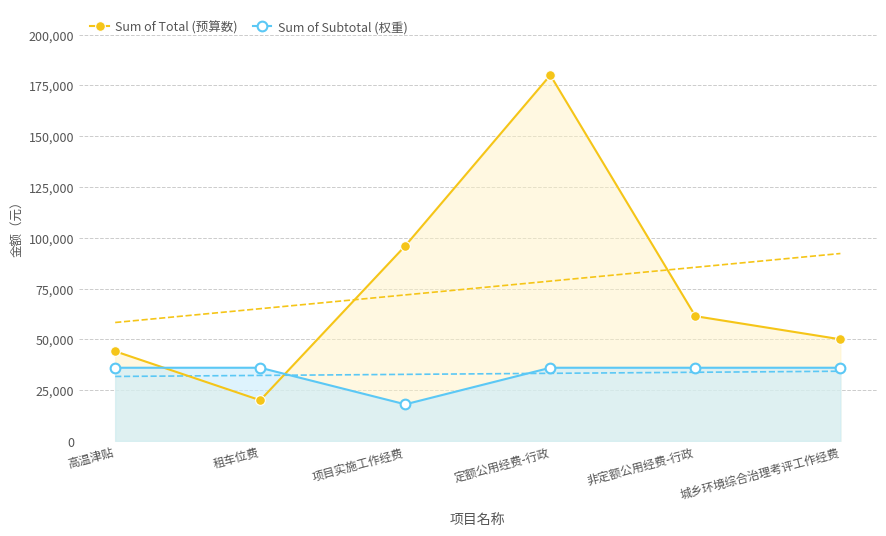

True or false: Sum of Total (预算数) and Sum of Subtotal (权重) intersect in this chart.

True